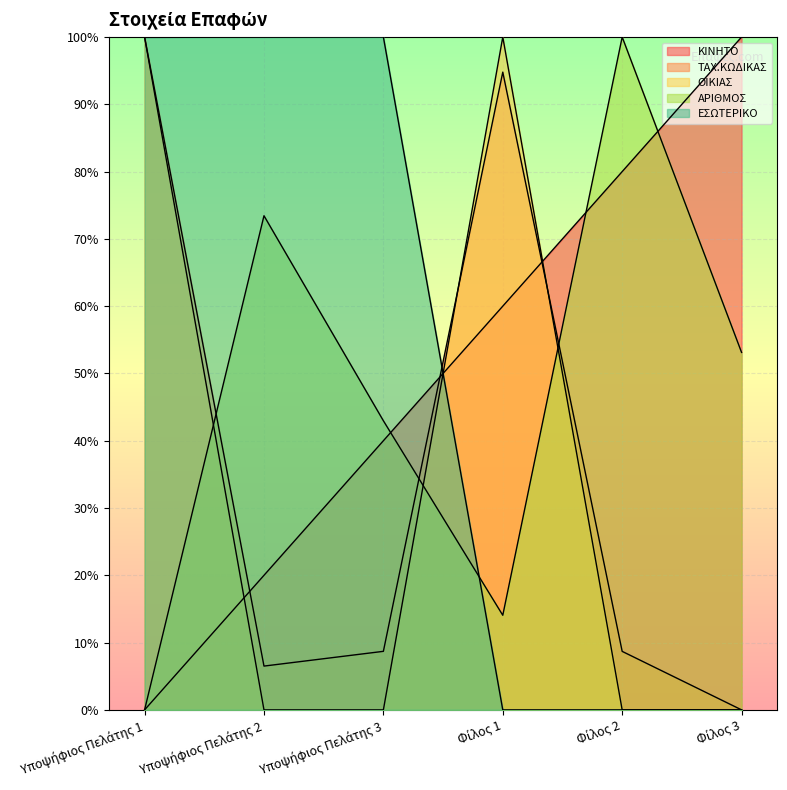

After their last crossing, which series has the higher values: ΚΙΝΗΤΟ or ΕΣΩΤΕΡΙΚΟ?

ΚΙΝΗΤΟ